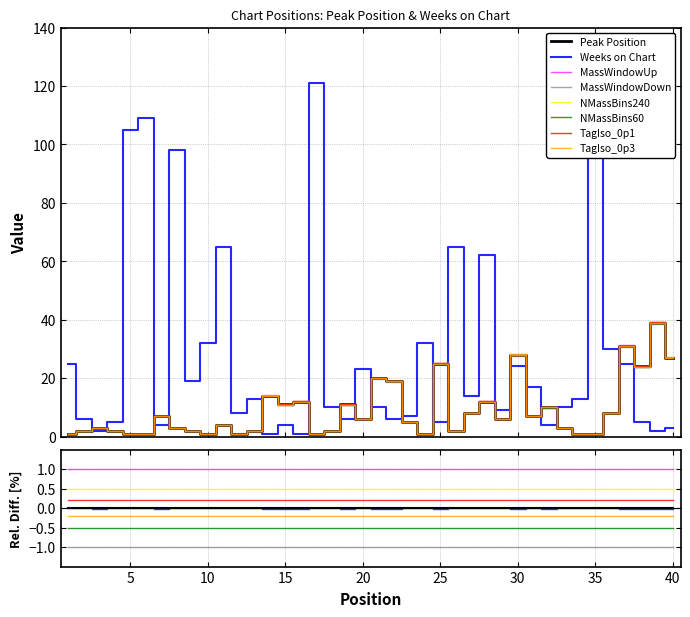

List the series in order of their overall mean, lowest first.

Peak Position, Weeks on Chart